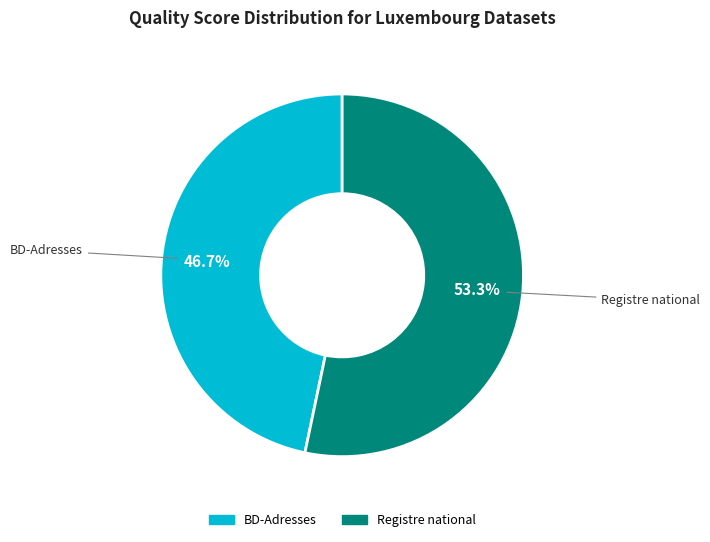

Is there a majority slice in this chart?

Yes